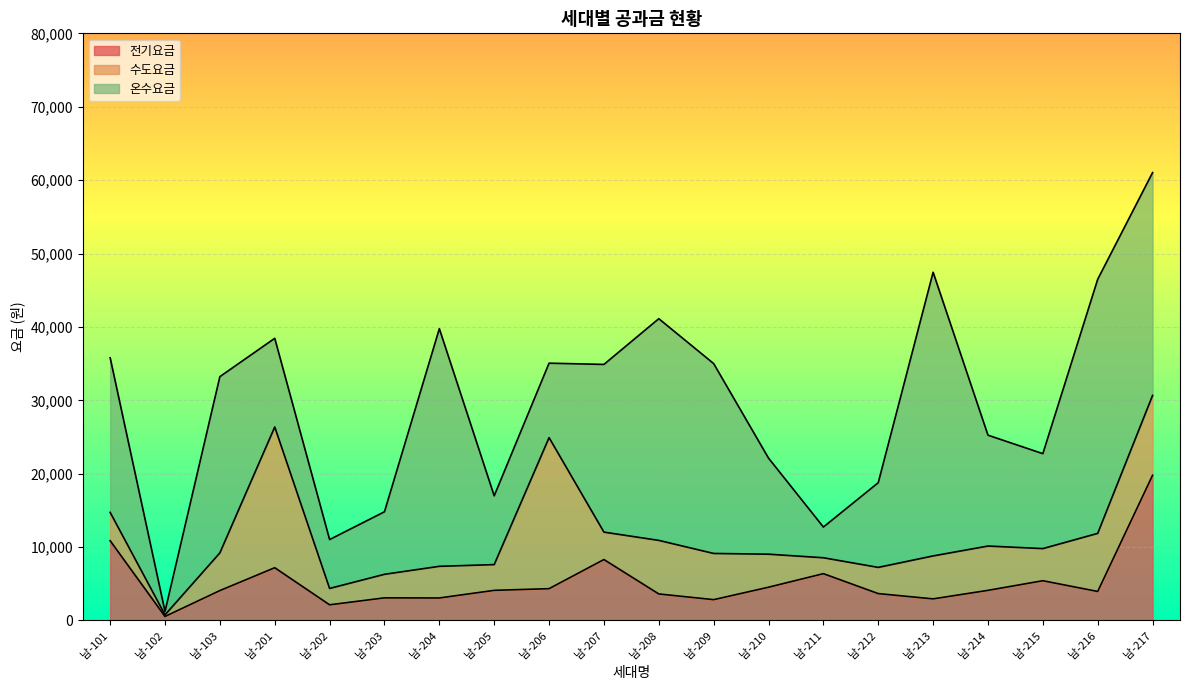

True or false: 수도요금 and 전기요금 intersect in this chart.

True